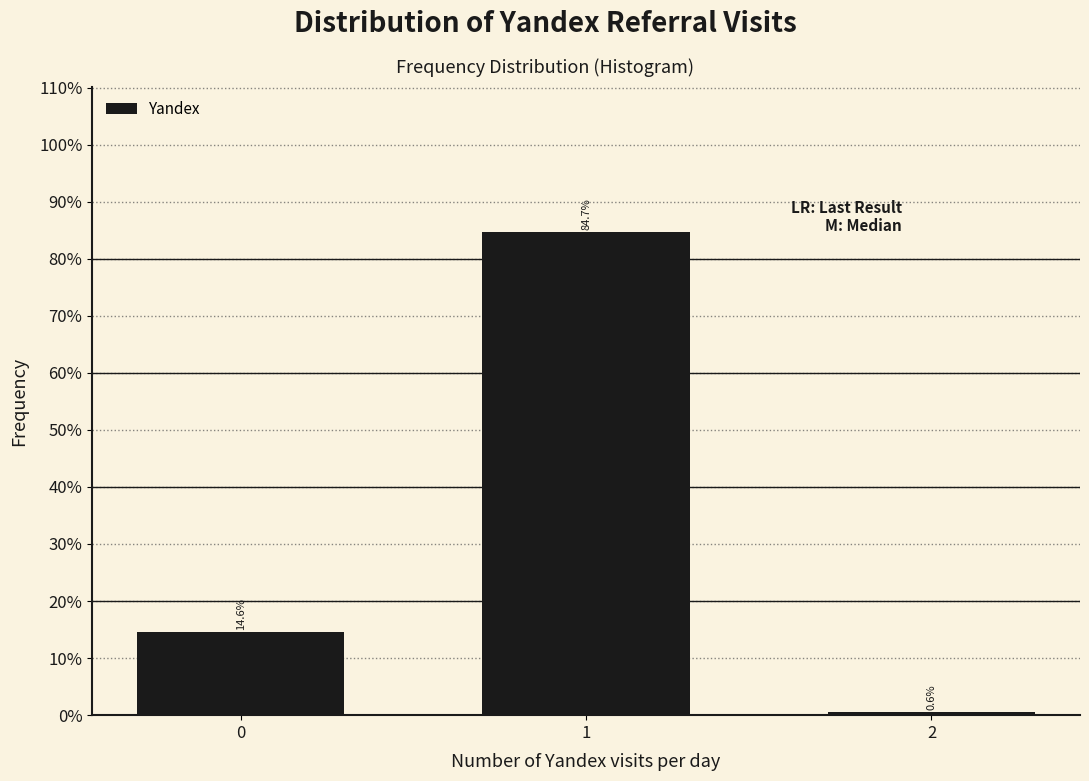

Reading right to left, extract all data points from this chart.

2=0.6	1=84.7	0=14.6